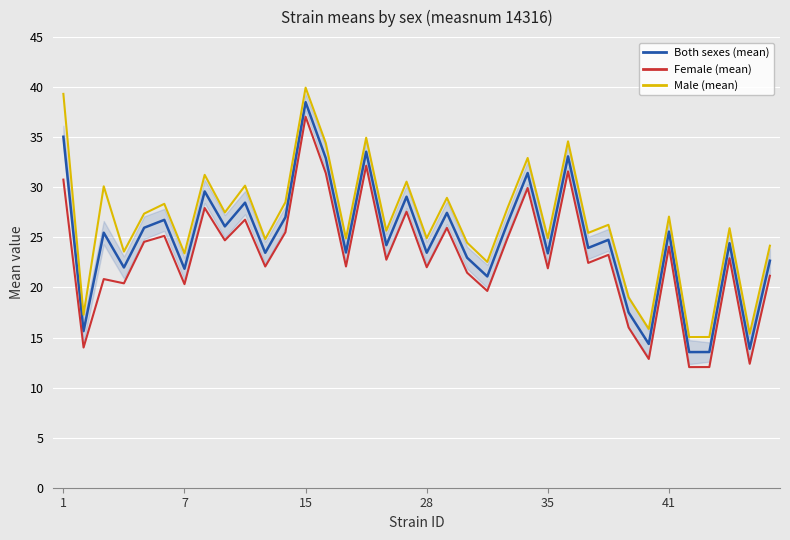

Rank the series by their average value, from lowest to highest.

Female (mean), Both sexes (mean), Male (mean)